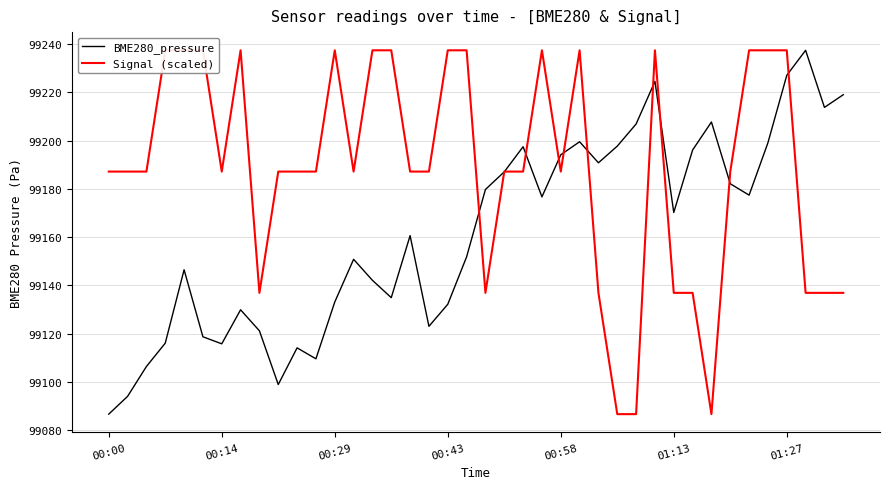

What is the value of the Signal (scaled) point at the 21st from the left?

99136.9